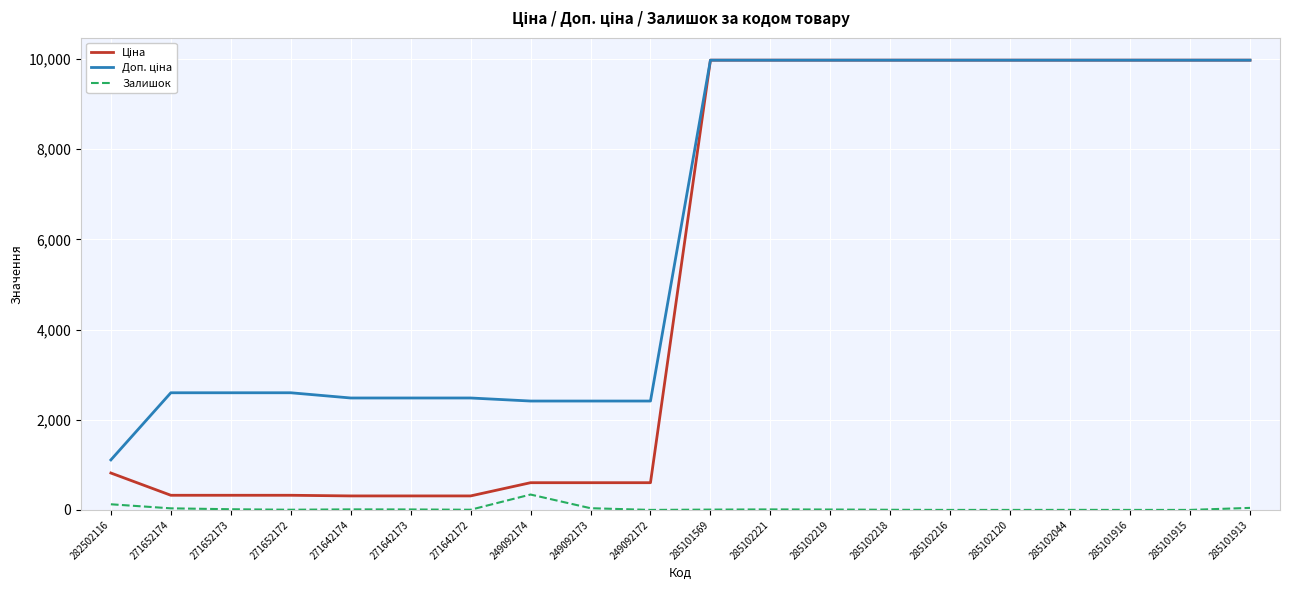

What is the maximum value shown in the chart?

9975.0